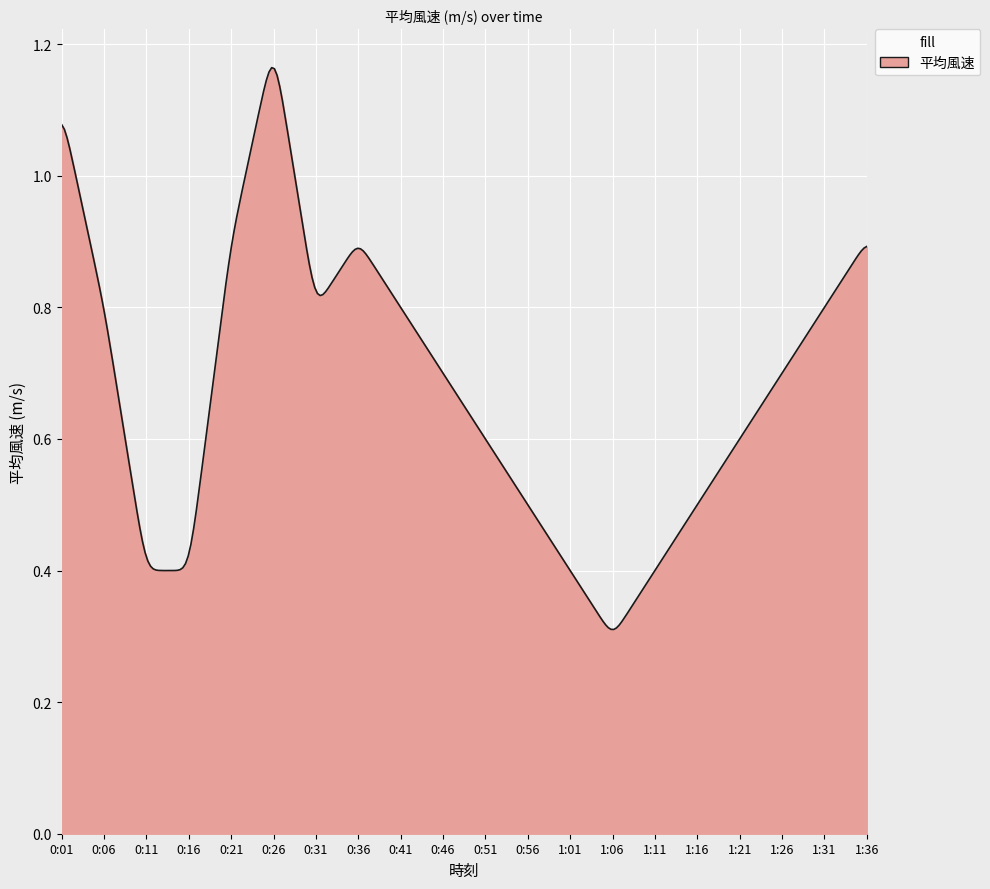

Reading right to left, extract all data points from this chart.

0.9	0.8	0.7	0.6	0.5	0.4	0.3	0.4	0.5	0.6	0.7	0.8	0.9	0.8	1.2	0.9	0.4	0.4	0.8	1.1